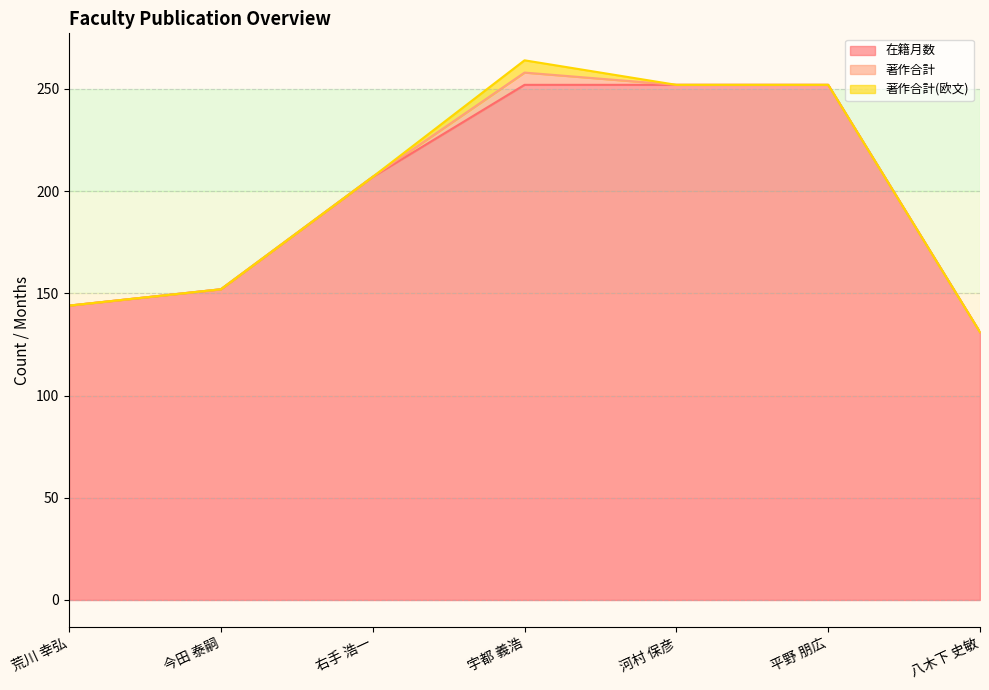

At which category does 著作合計(欧文) reach its first local peak?

宇都 義浩